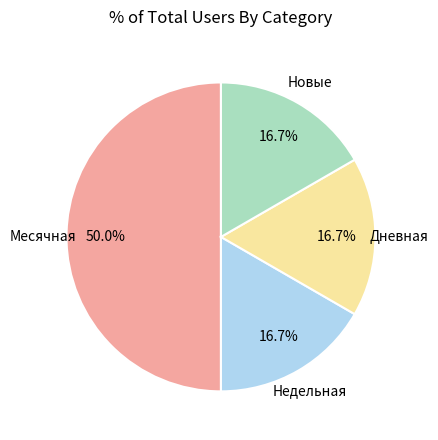

To the nearest percent, what portion does Дневная represent?

17%